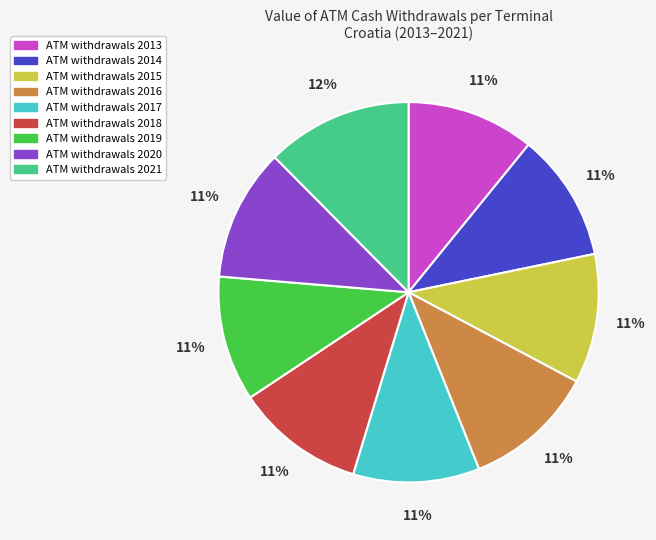

Is there any slice that represents more than half of the pie?

No